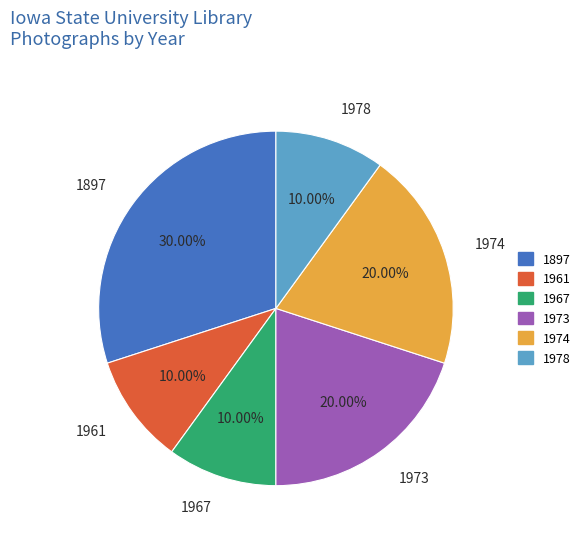

Is there a majority slice in this chart?

No